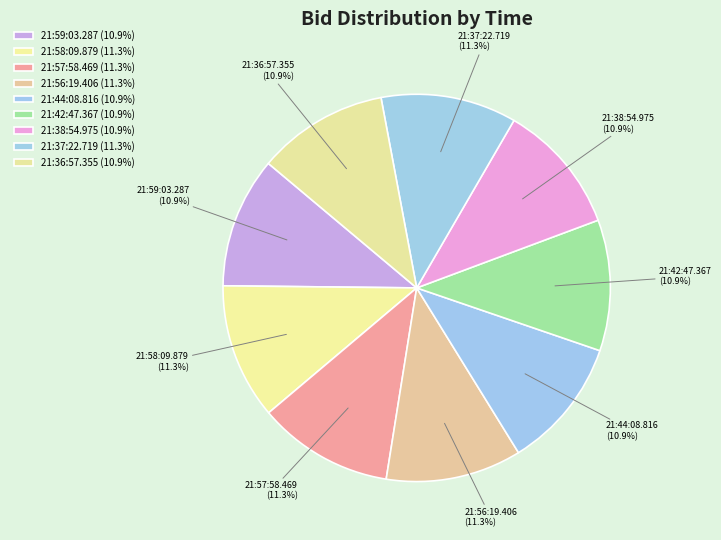

What percentage is the 21:56:19.406 slice, to the nearest percent?

11%